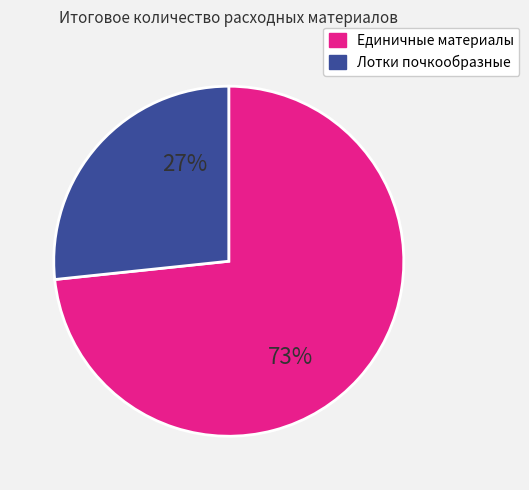

To the nearest percent, what is the average slice percentage?

50%